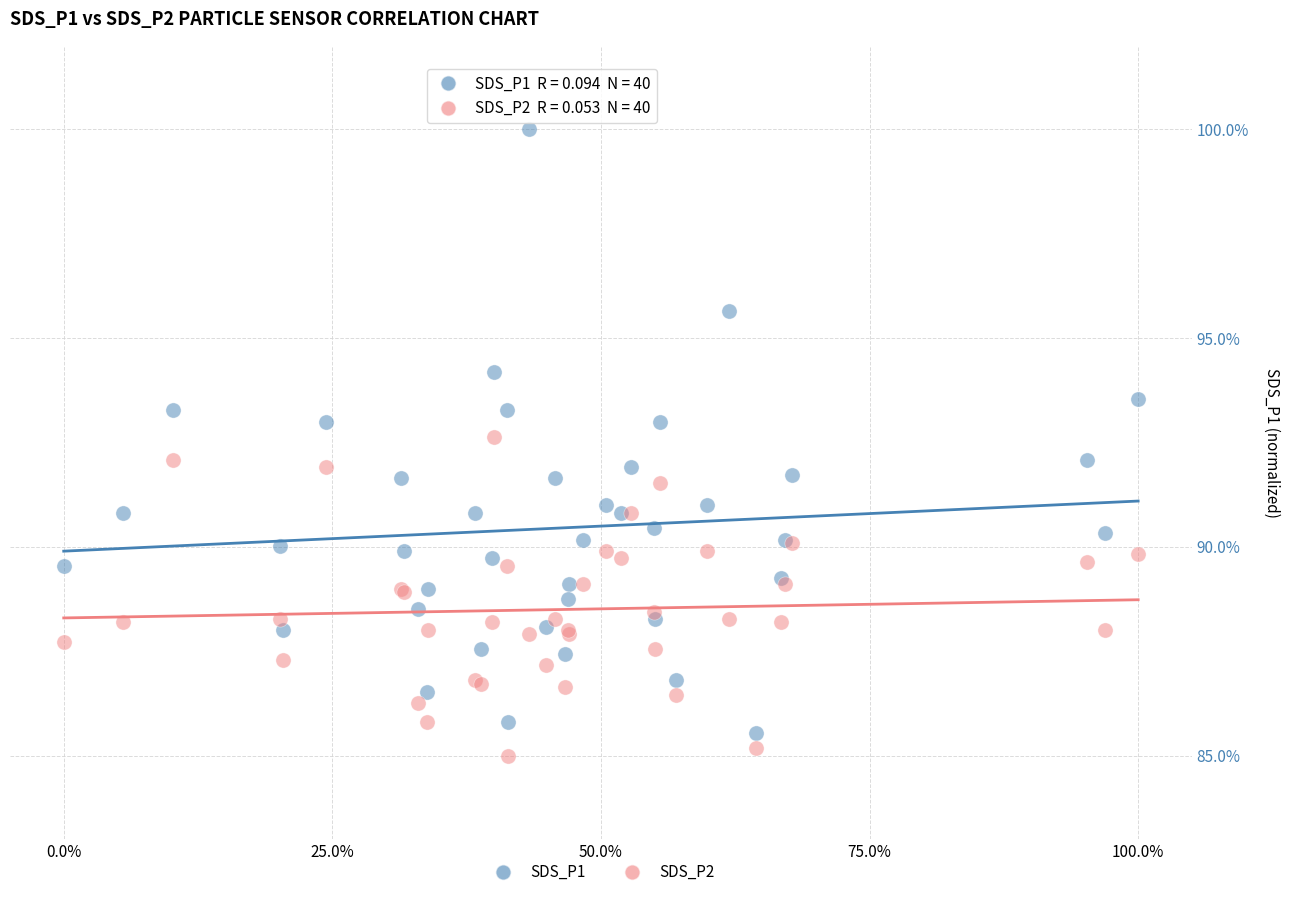

Which series has the widest spread of Y values?

SDS_P1